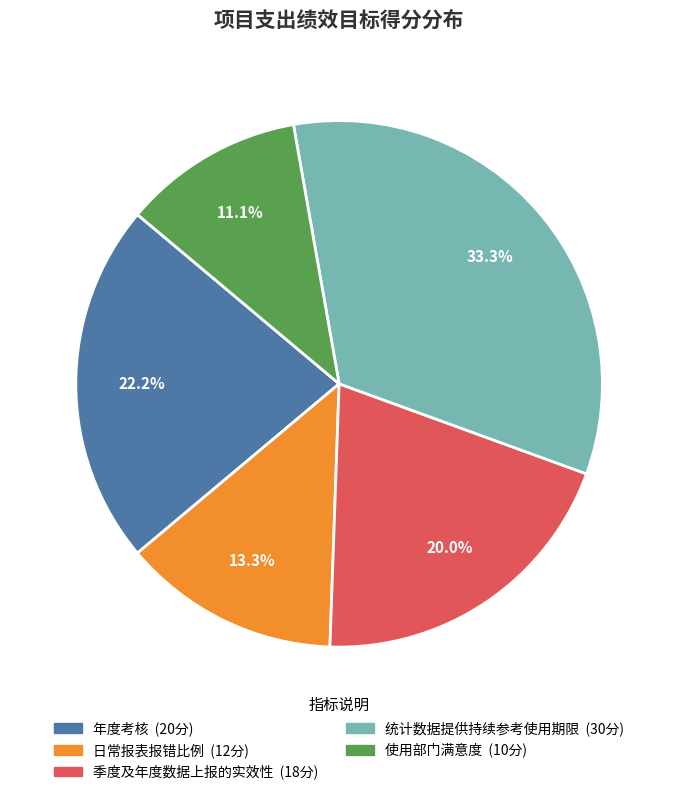

Does 使用部门满意度 represent more than half of the total?

No